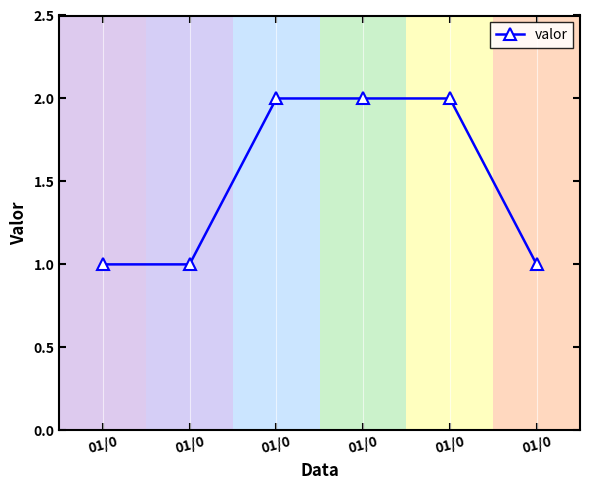

What is the difference between the second highest and second lowest values?

1